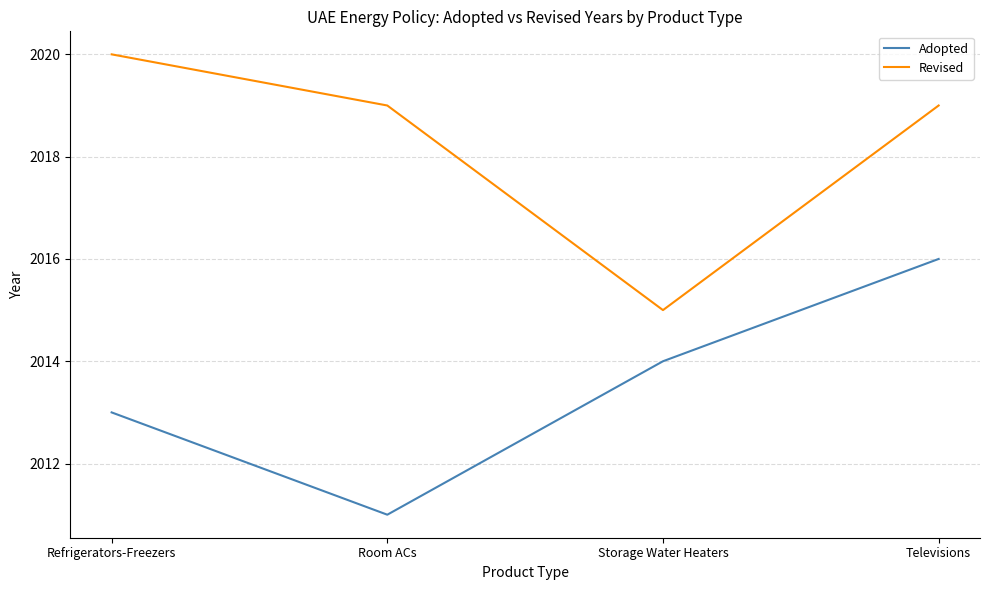

What is the spread (max minus min) of values at Room ACs?

8